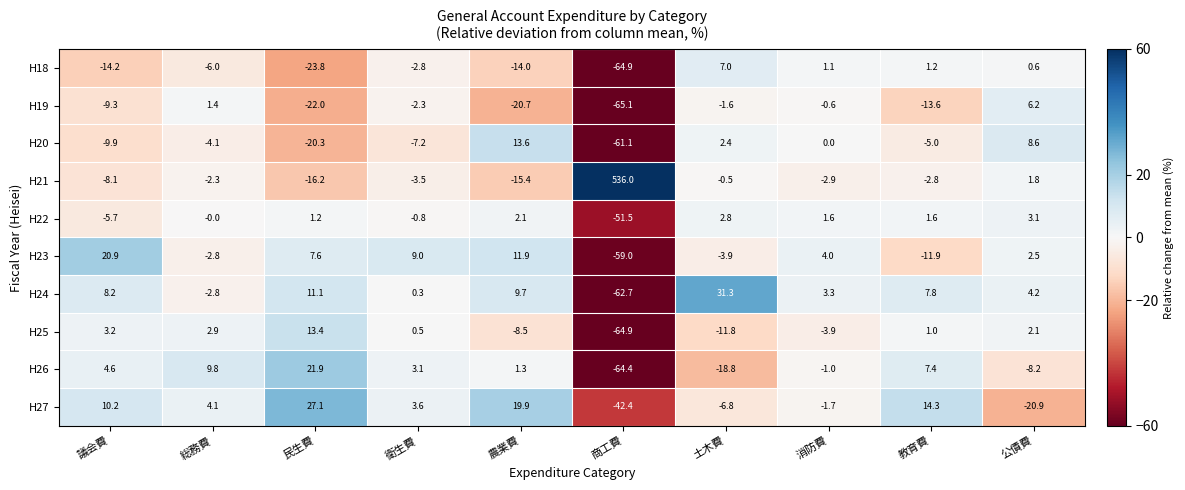

At which category does the chart reach its peak across all series?

商工費